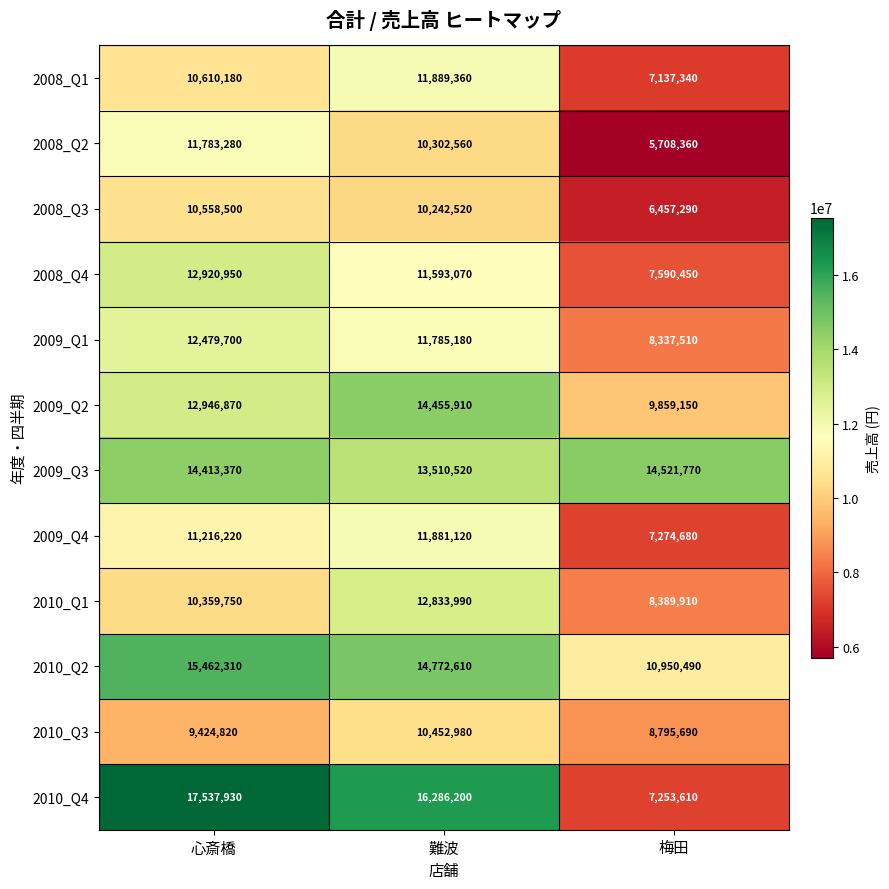

Is it true that 2010_Q4 equals 17537930 at 心斎橋?

True